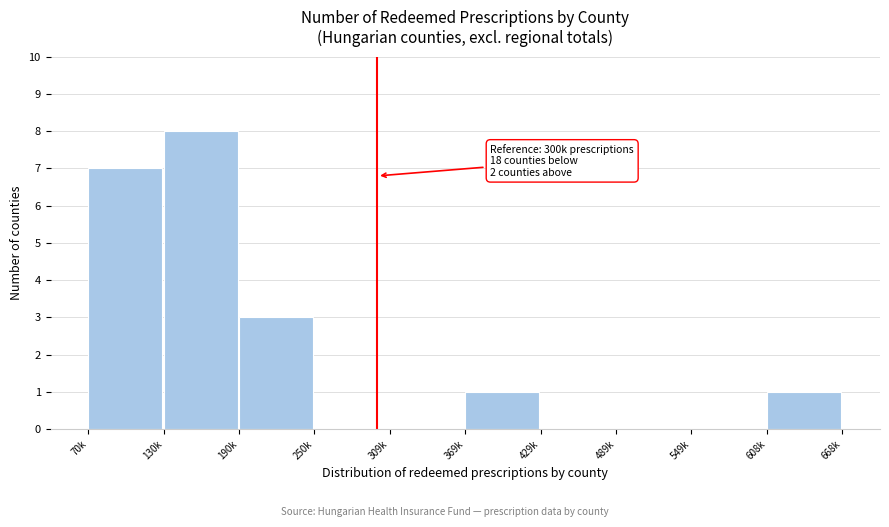

Reading left to right, transcribe all the data shown in this chart.

70k=7	130k=8	190k=3	250k=0	309k=0	369k=1	429k=0	489k=0	549k=0	608k=1